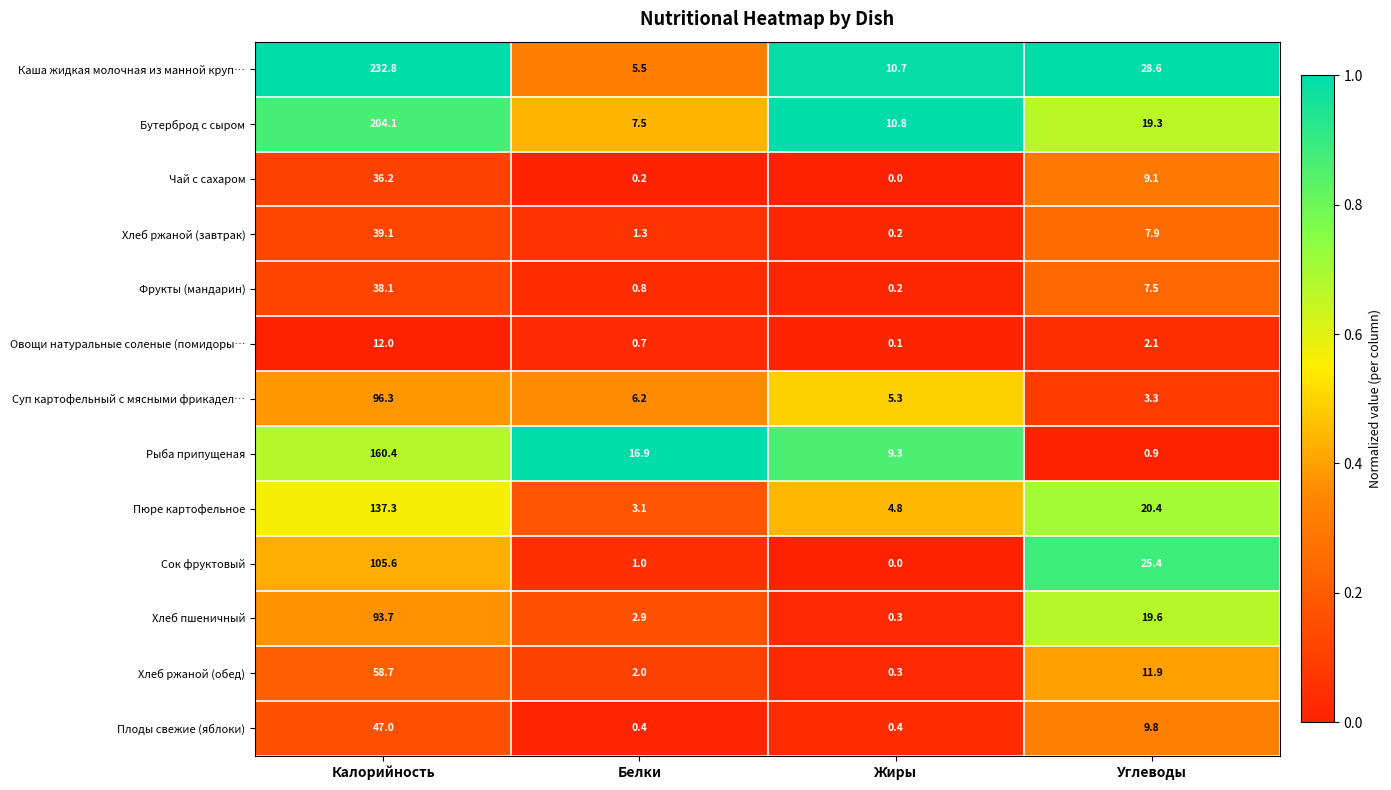

At how many categories does at least one series exceed 0?

4